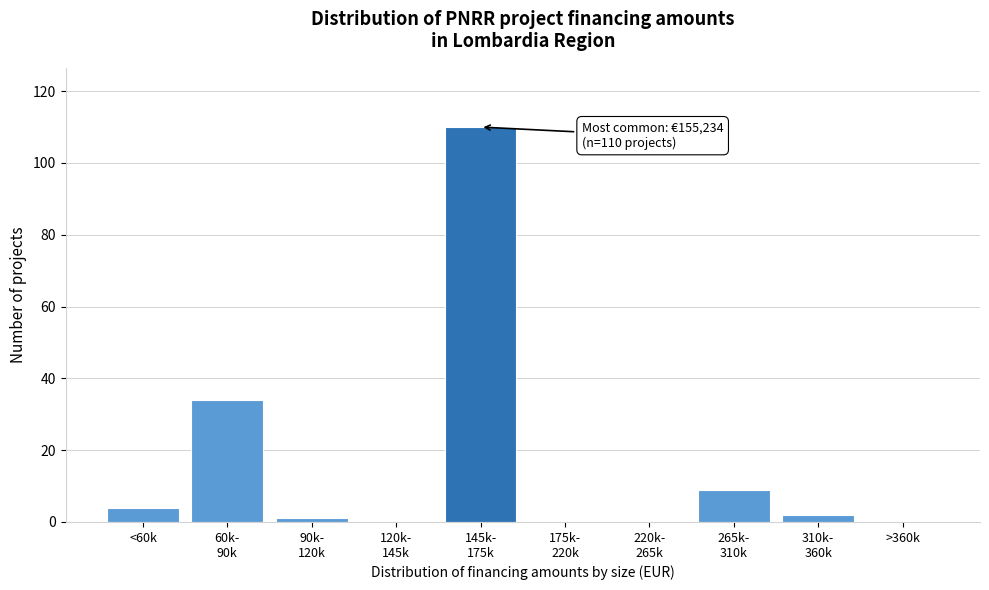

What is the maximum value shown in the chart?

110